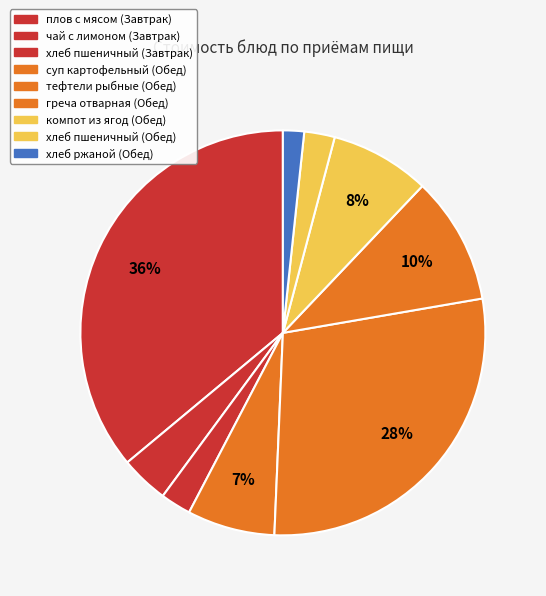

Count the number of slices in the pie.

9